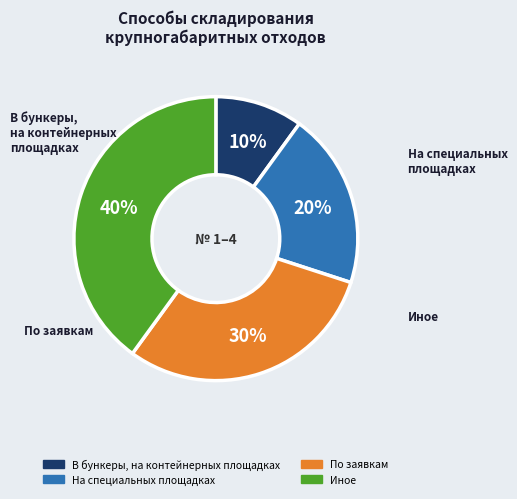

How many segments does this pie chart have?

4